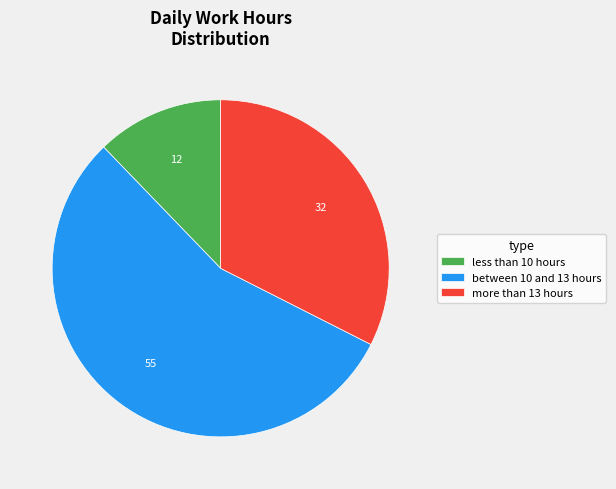

Rank the categories by value from highest to lowest.

between 10 and 13 hours, more than 13 hours, less than 10 hours